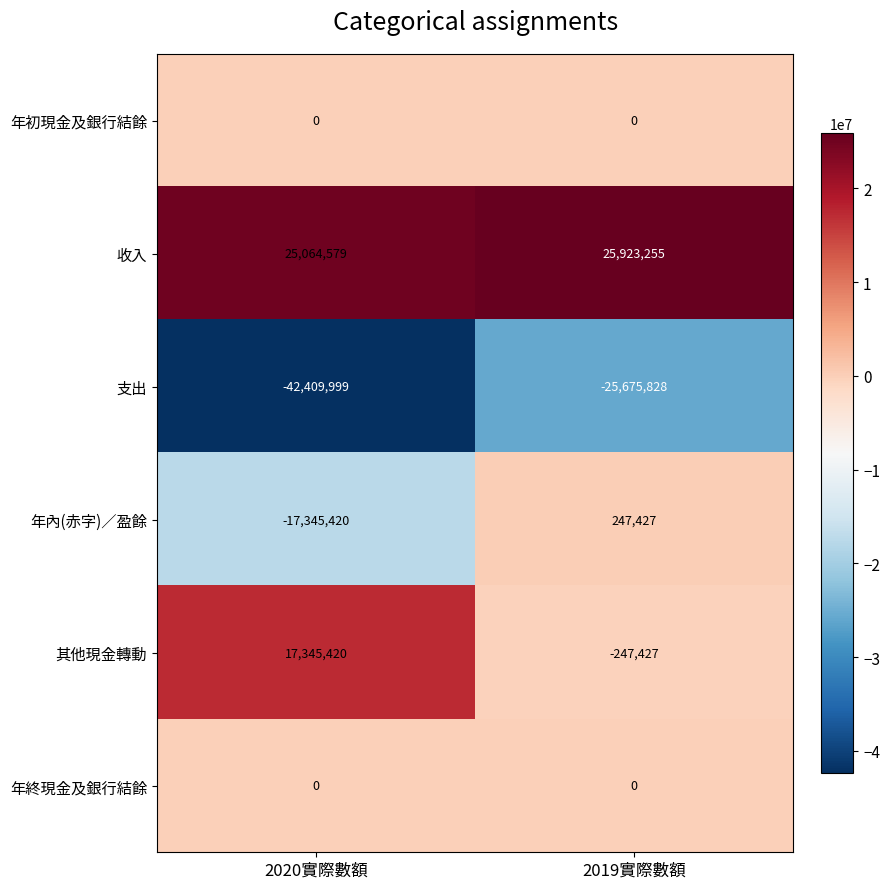

The value of 支出 at 2019實際數額 is -25675828. True or false?

True